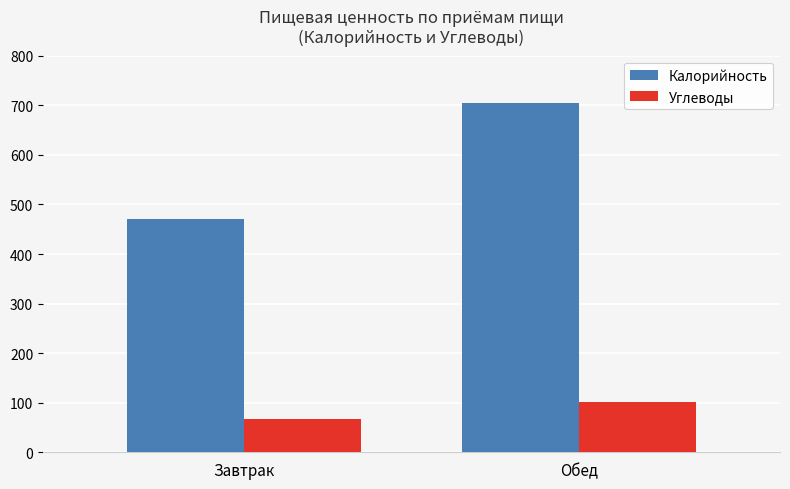

Is it true that Калорийность equals 983.2 at Обед?

False